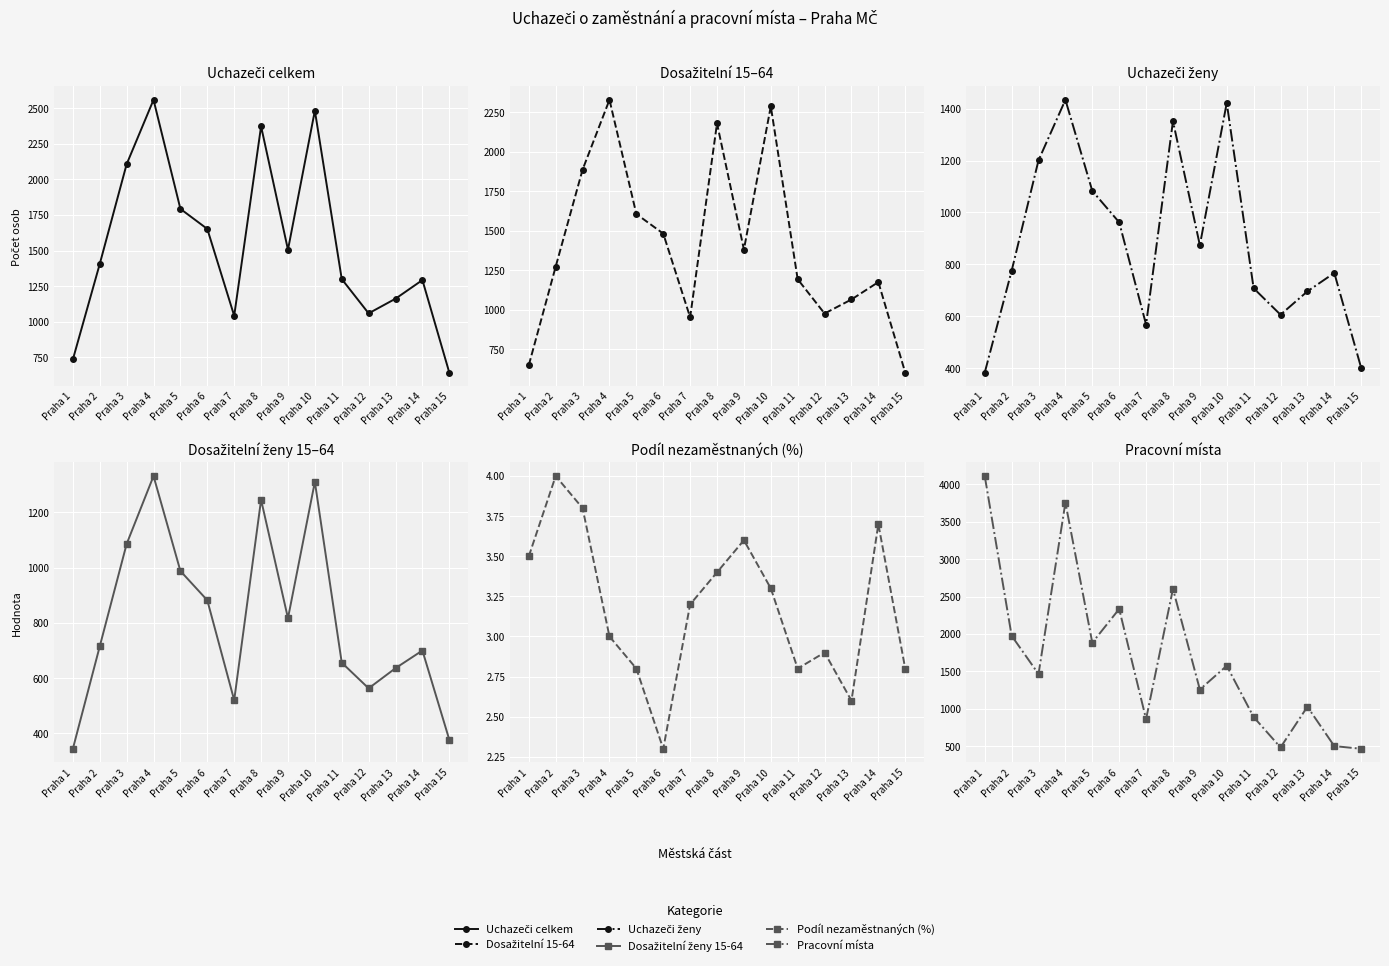

At which category is the sum across all series the highest?

Praha 4